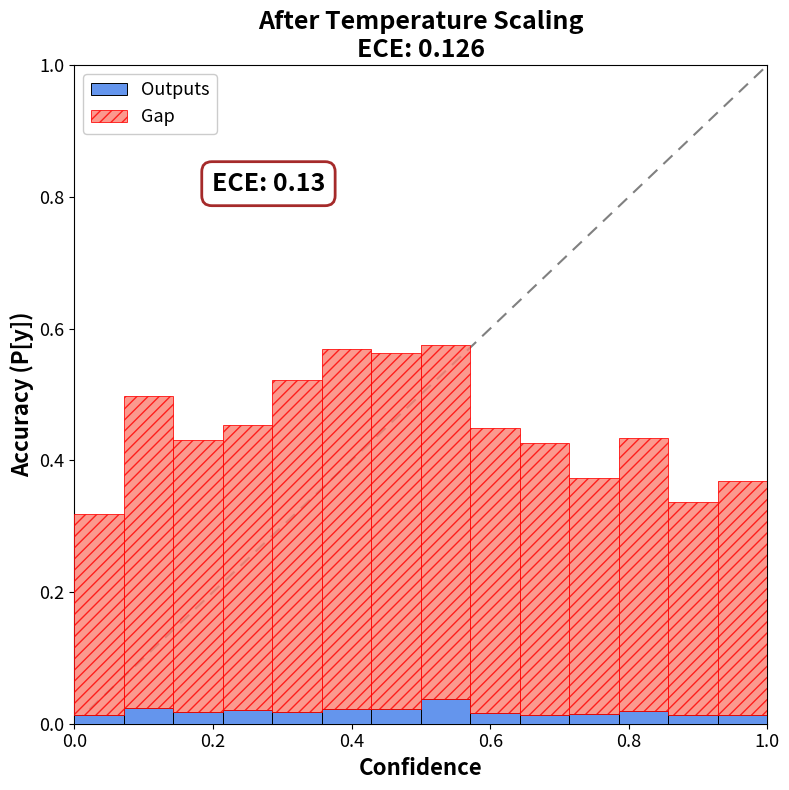

How many Outputs values are between 0 and 1?

14